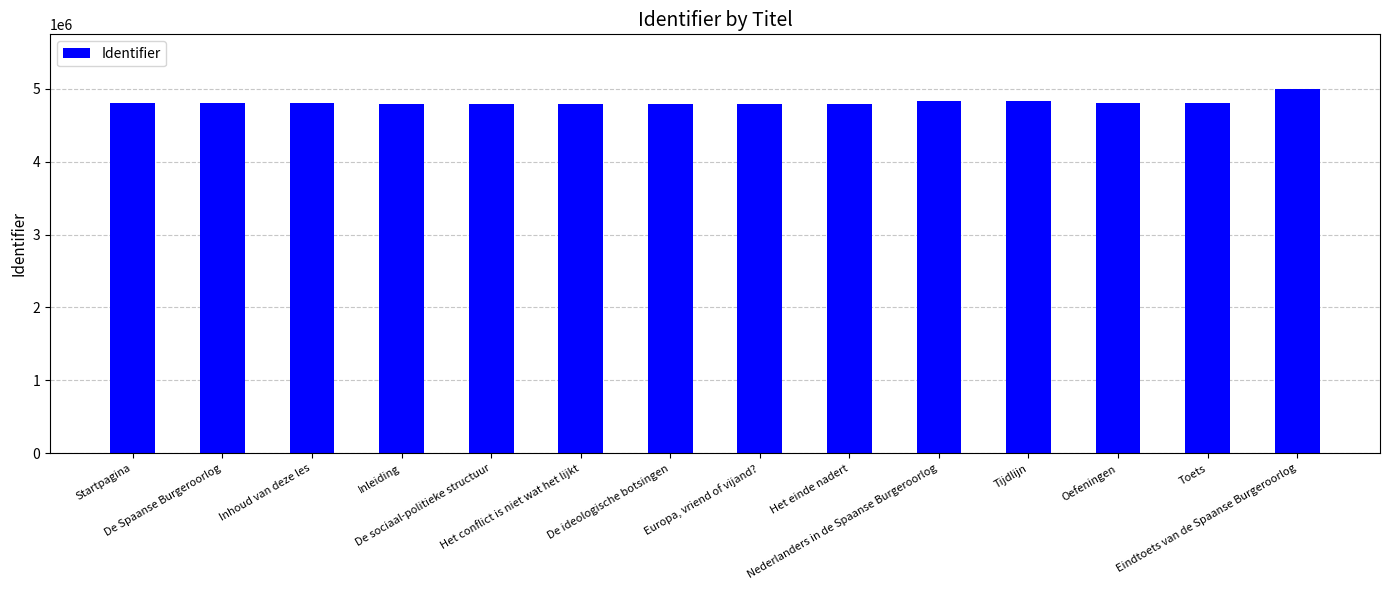

What is the difference between the maximum and minimum values?

204357